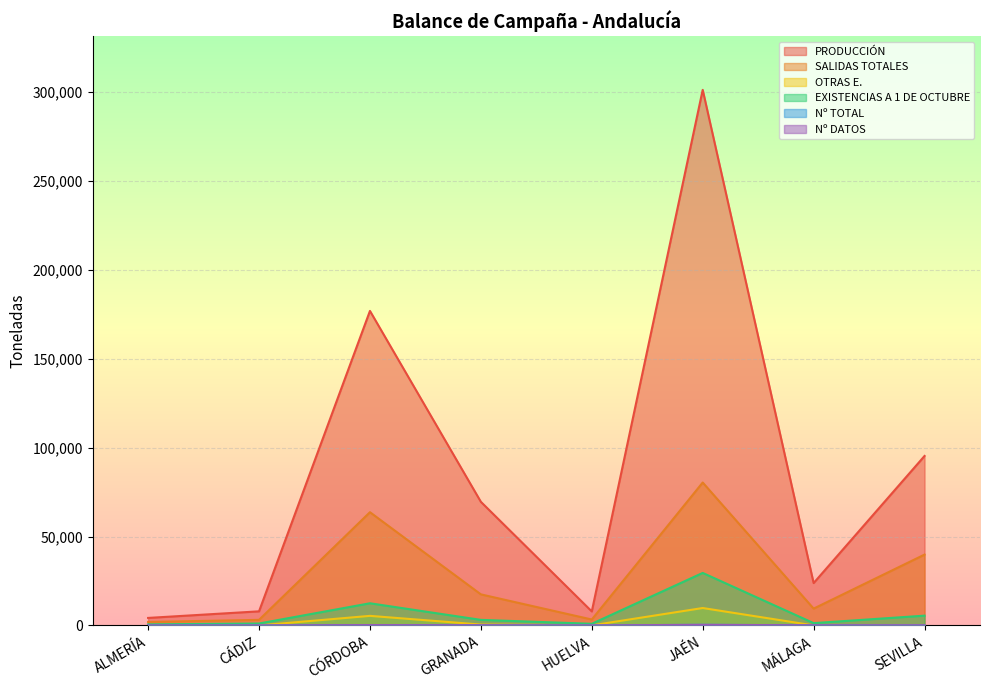

At which category does Nº TOTAL reach its first local peak?

CÓRDOBA